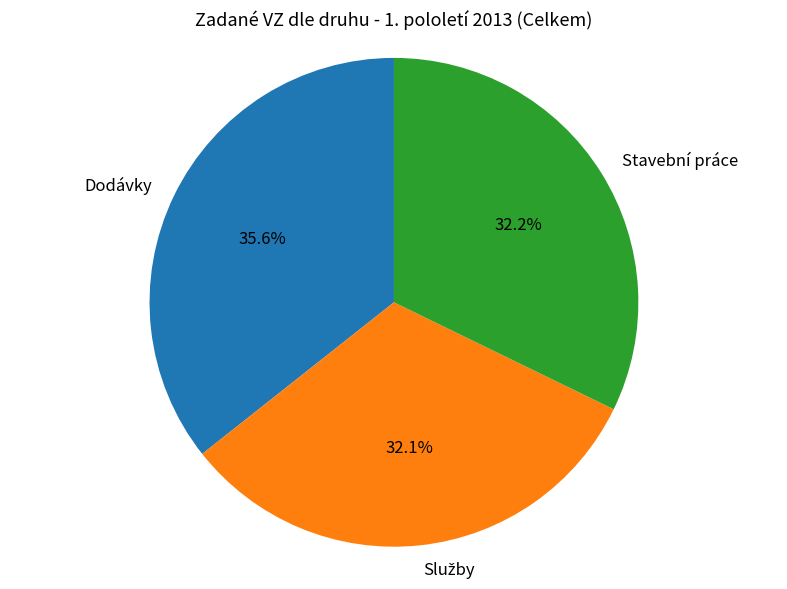

What percentage do Stavební práce and Dodávky together represent?

67.9%